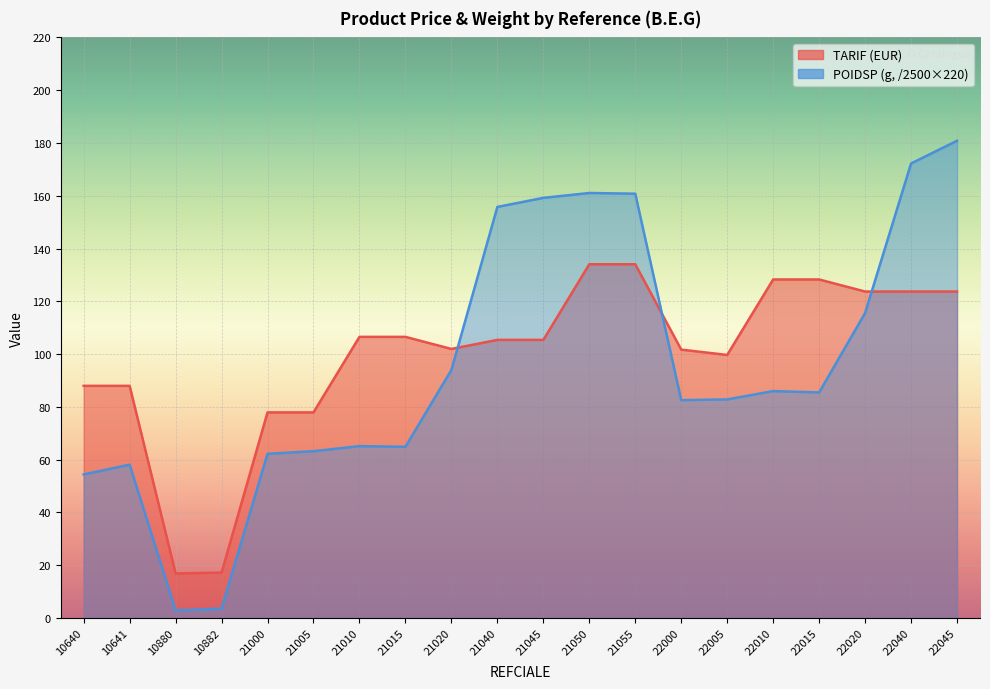

How many intersections are there between POIDSP and TARIF?

3